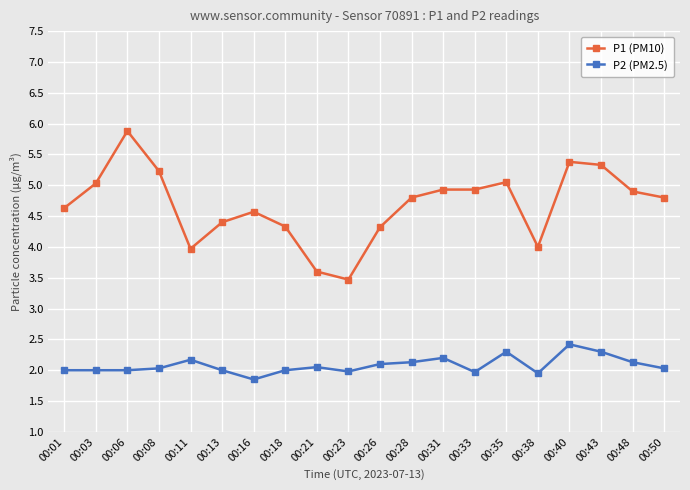

What is the difference between the maximum and minimum values in the P2 (PM2.5) series?

0.6